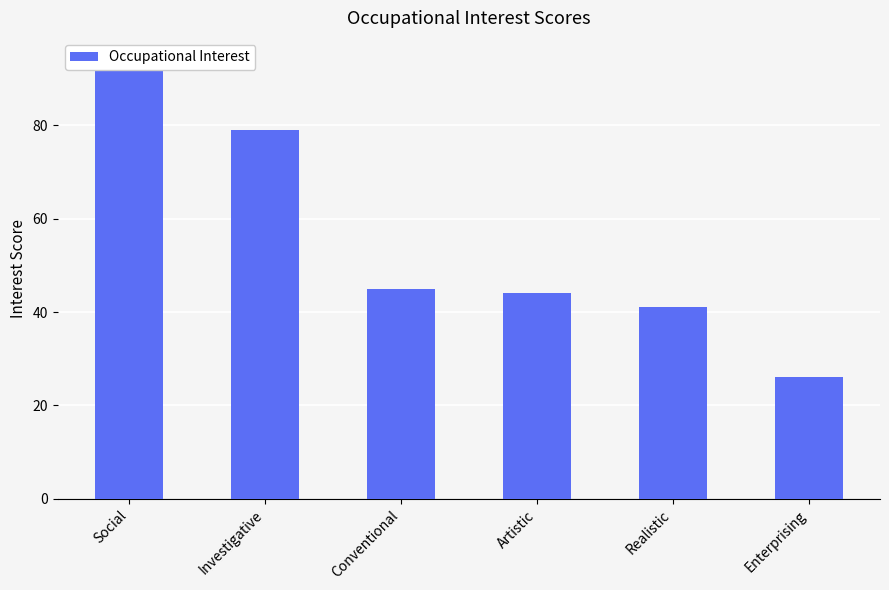

Reading left to right, list all the values displayed in this chart.

Social=94	Investigative=79	Conventional=45	Artistic=44	Realistic=41	Enterprising=26